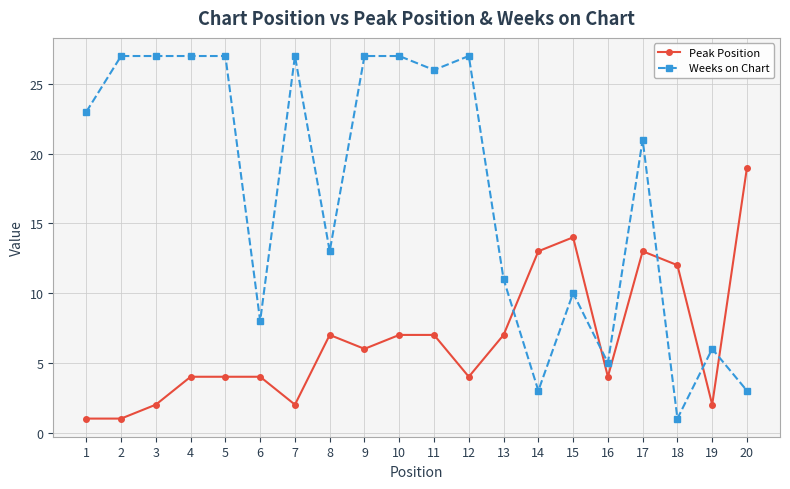

True or false: Weeks on Chart has more than 1 points higher than both neighbors.

True